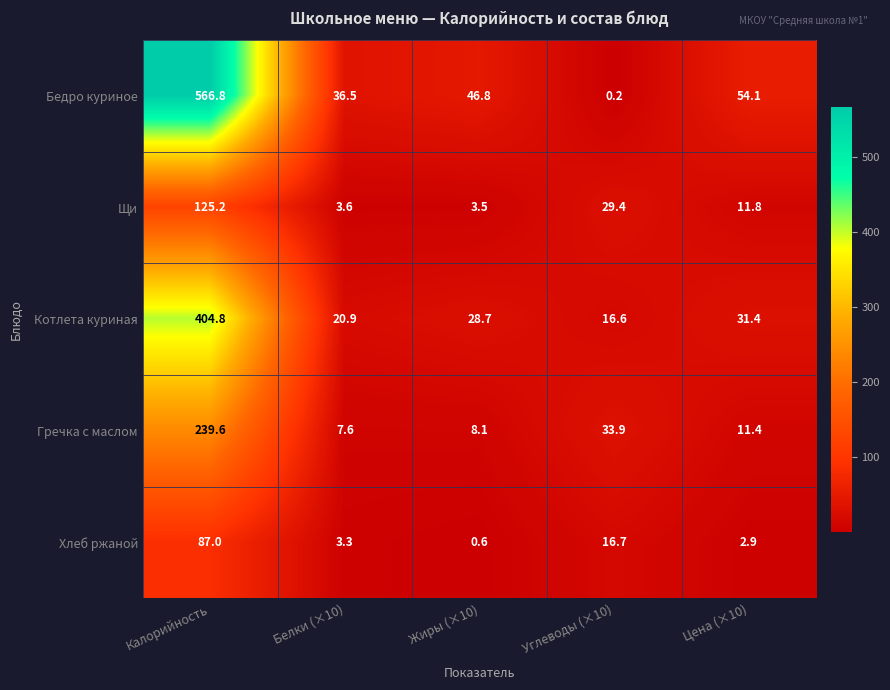

Is the value of Бедро куриное at Цена (×10) greater than the value of Котлета куриная at Калорийность?

No